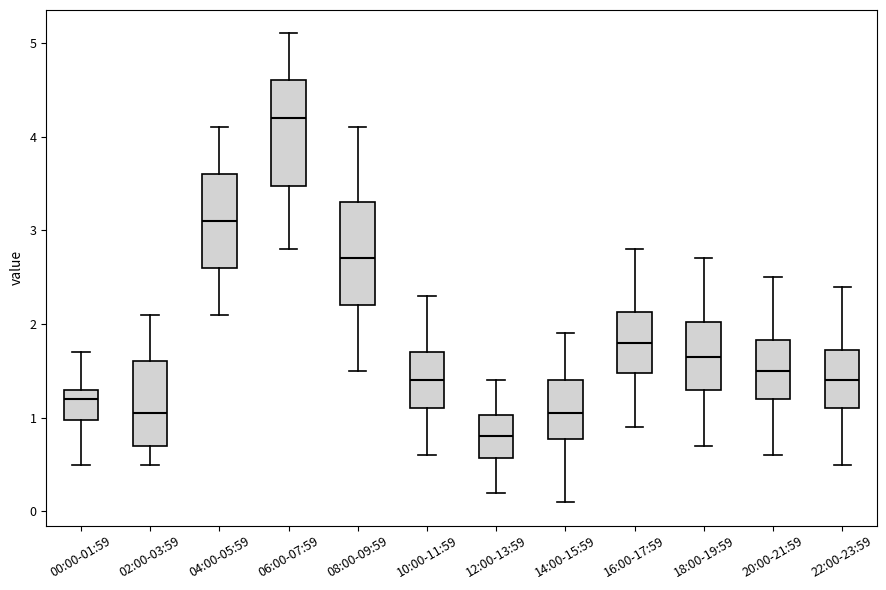

Where is the upper edge of the box for 18:00-19:59 on the y-axis? The values are not printed on the chart, so give them approximately, as read against the axis.

2.0